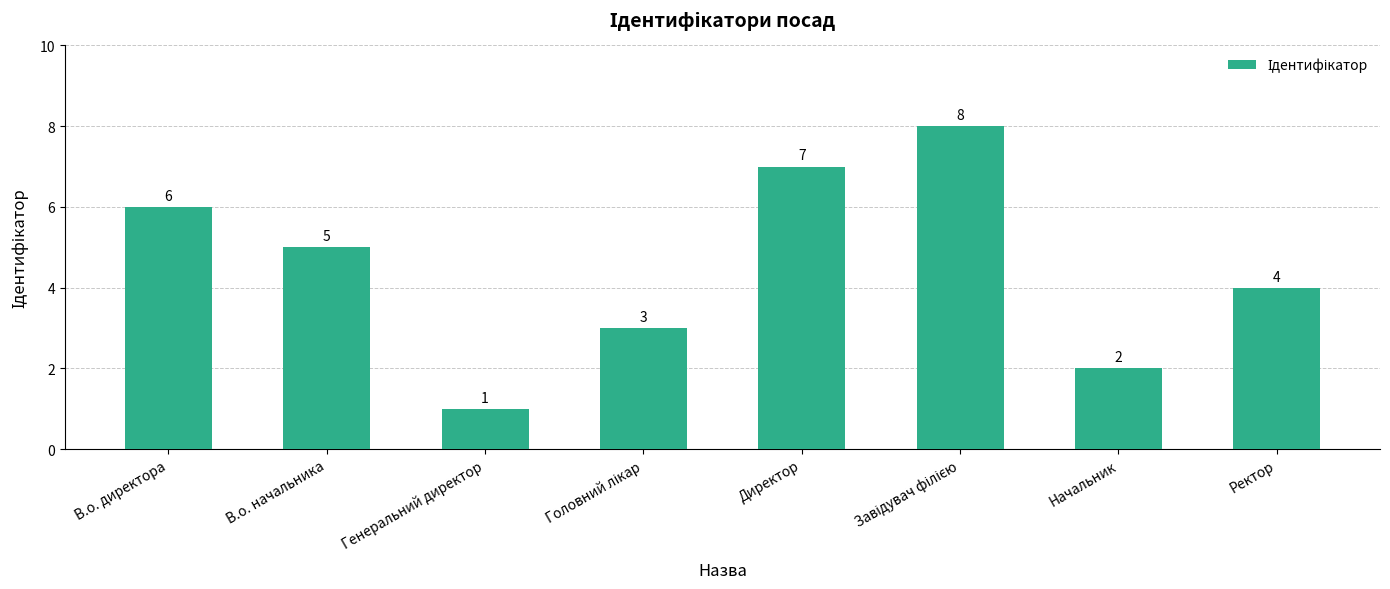

How many data points are less than 5?

4